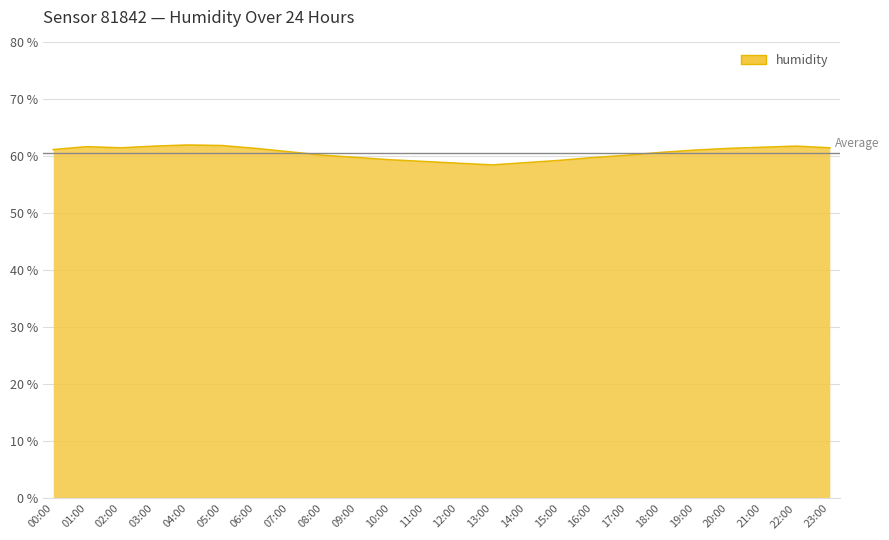

What is the change in value from 07:00 to 12:00?

-2.0